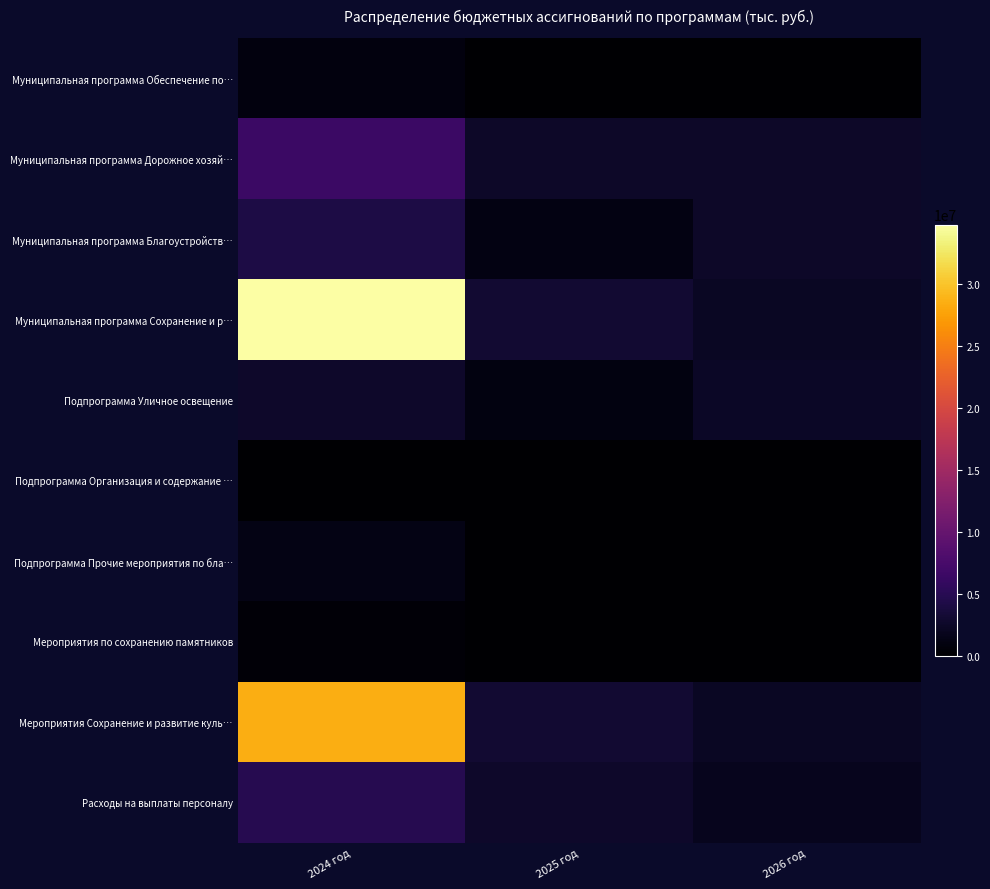

List the series in order of their peak value, highest first.

Муниципальная программа Сохранение и р…, Мероприятия Сохранение и развитие куль…, Муниципальная программа Дорожное хозяй…, Расходы на выплаты персоналу, Муниципальная программа Благоустройств…, Подпрограмма Уличное освещение, Подпрограмма Прочие мероприятия по бла…, Муниципальная программа Обеспечение по…, Мероприятия по сохранению памятников, Подпрограмма Организация и содержание …